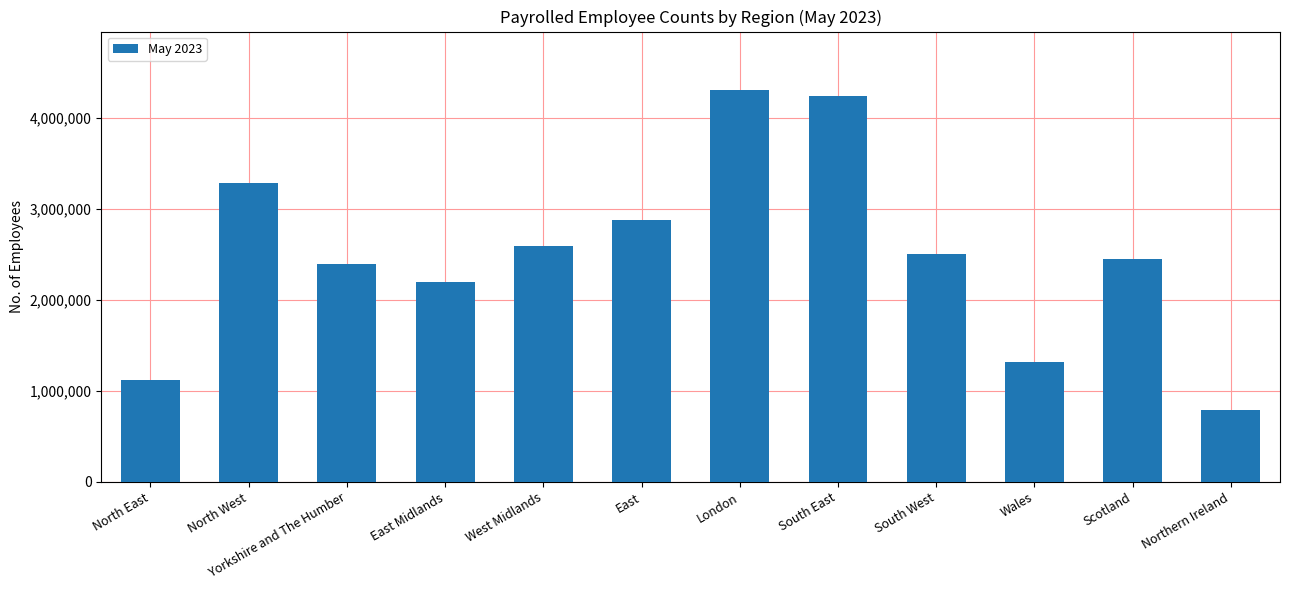

What is the sum of all values?

30032377